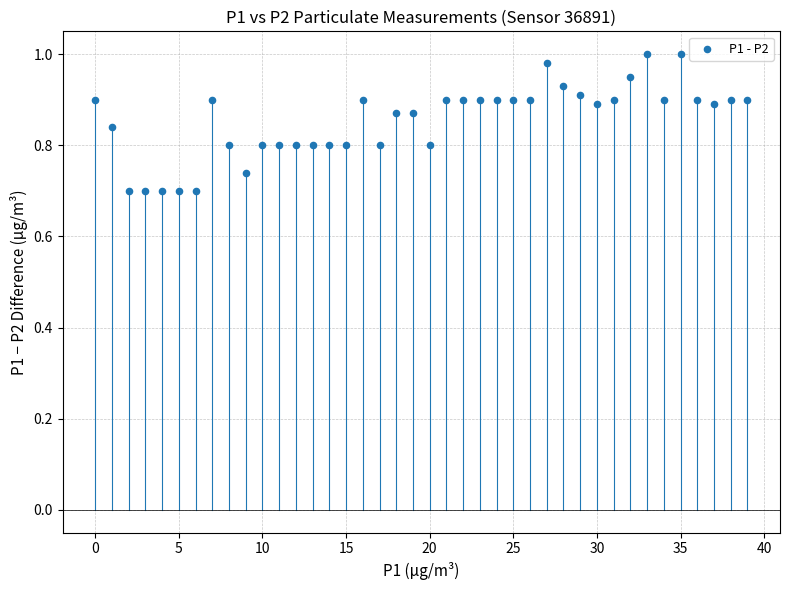

What is the range of Y values (max minus min)?

0.3